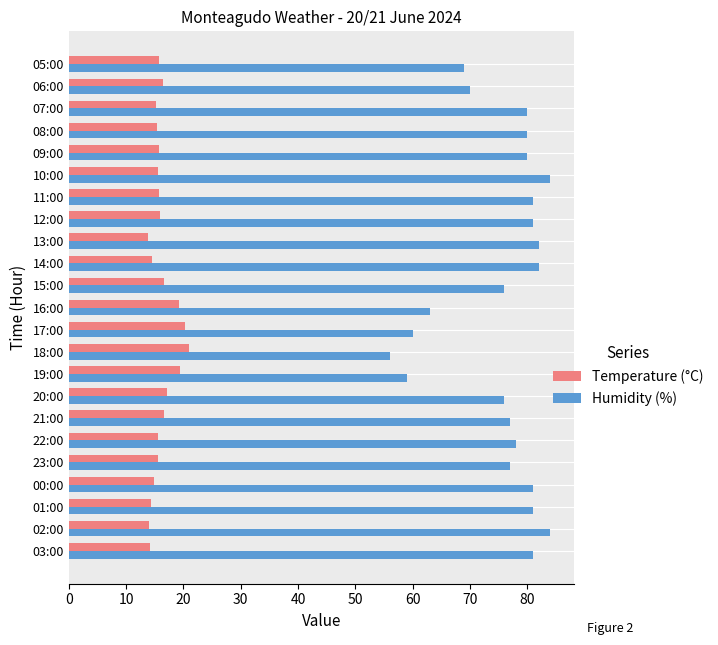

What is the sum of all Humidity (%) values?

1738.0